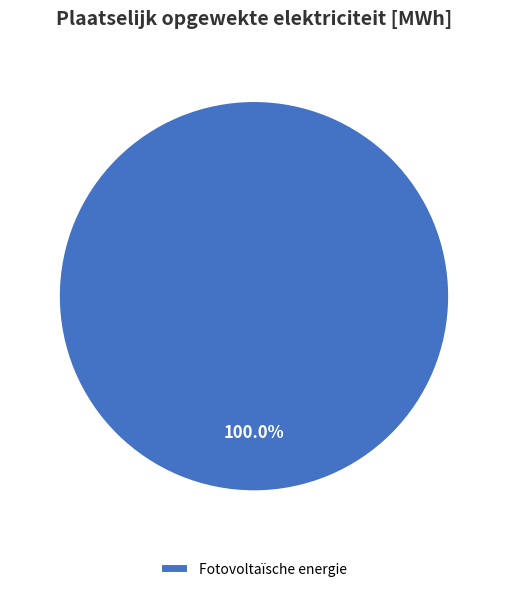

Rank the categories by value from highest to lowest.

Fotovoltaïsche energie